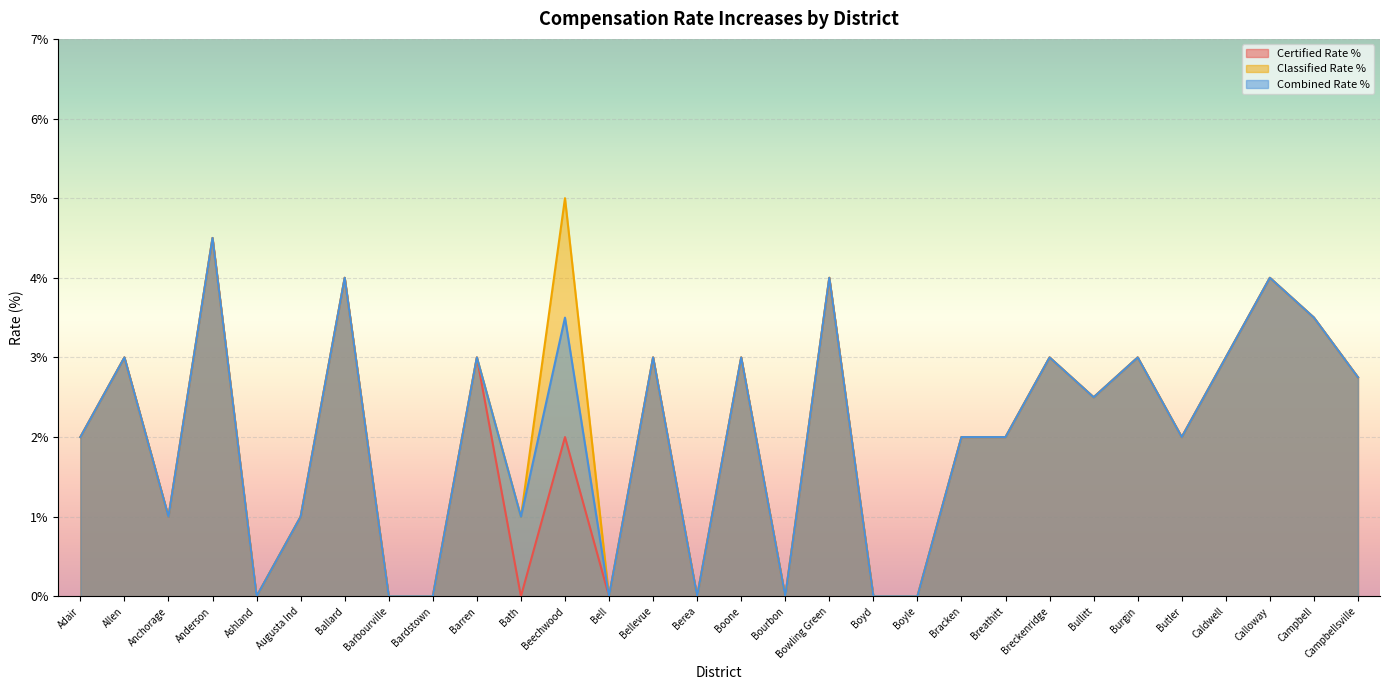

Is the value of Combined Rate % at Anchorage greater than the value of Certified Rate % at Bell?

Yes